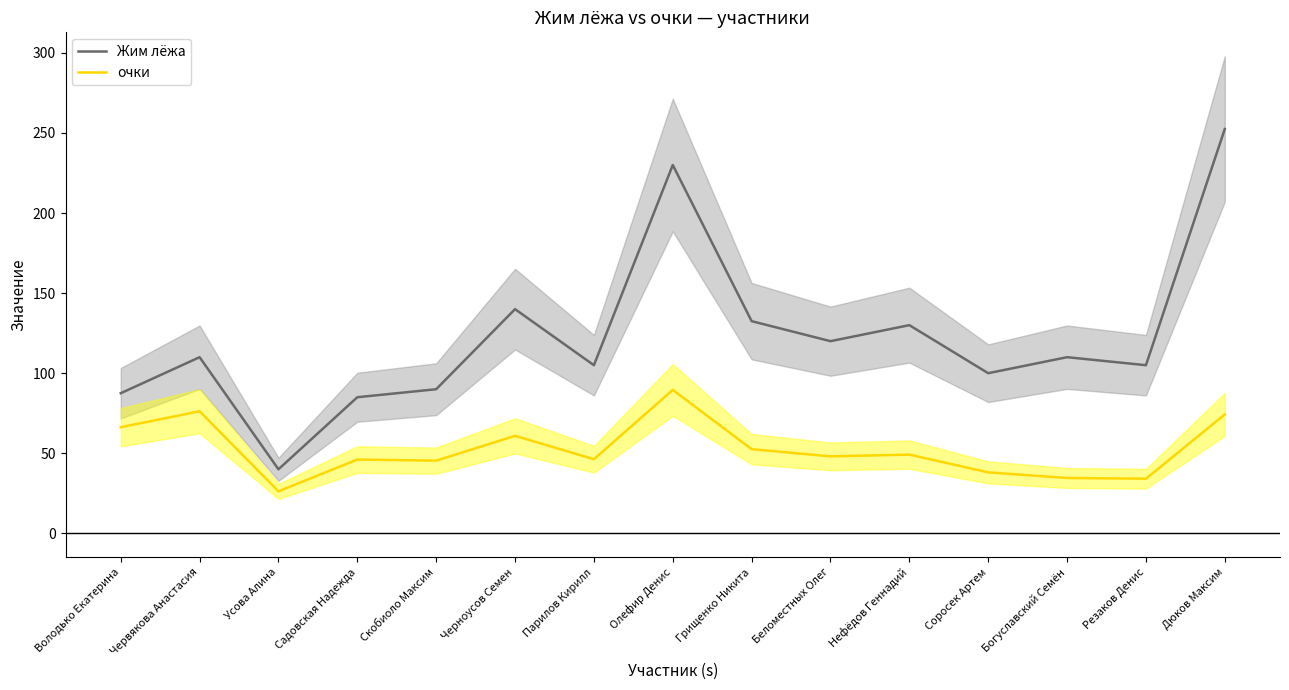

True or false: Жим лёжа and очки cross at least once.

False